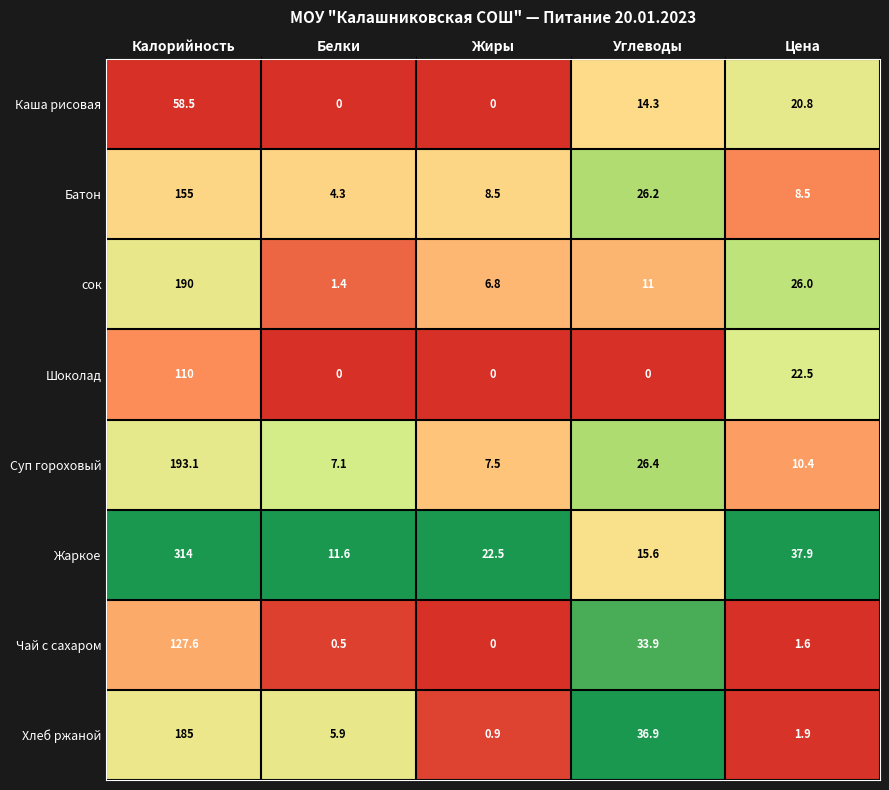

What is the total value across all series at Калорийность?

1333.2